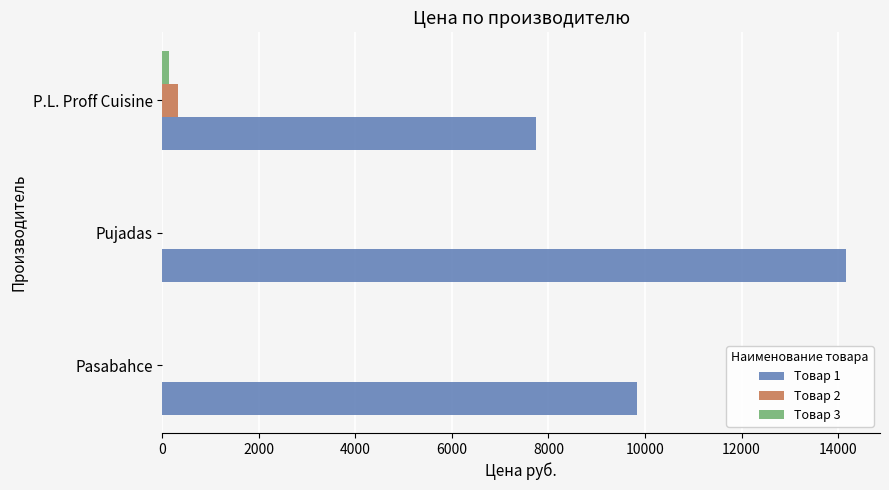

The Товар 2 series shows 0 at Pujadas. True or false?

True